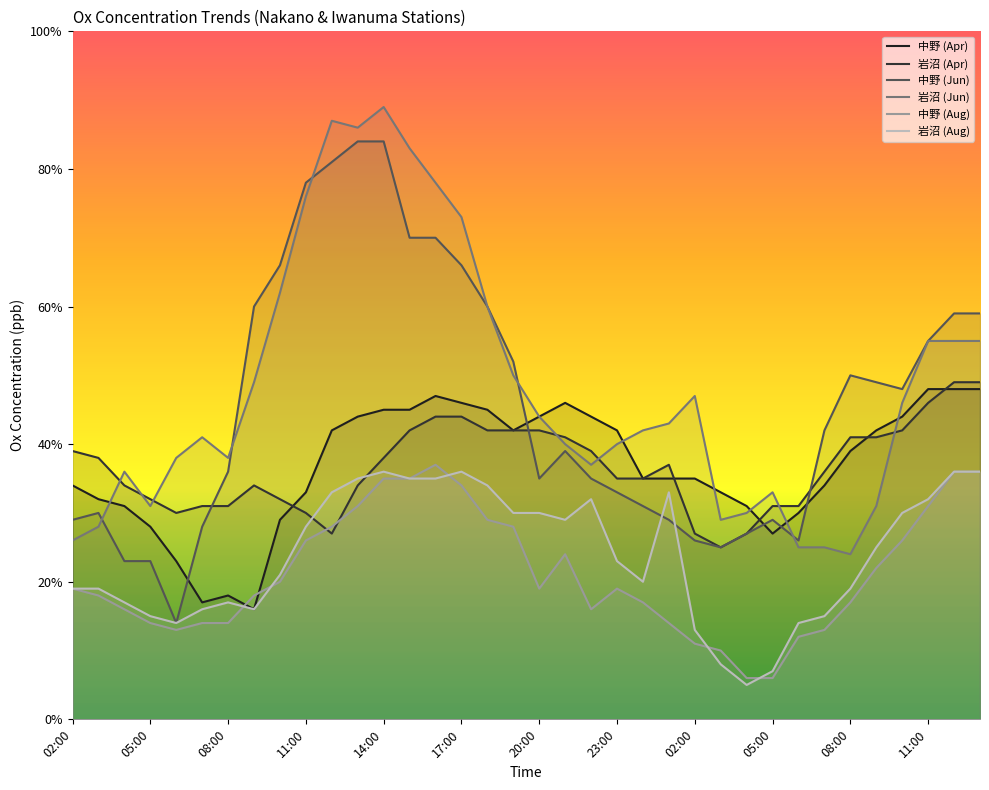

Reading right to left, transcribe all the data shown in this chart.

中野 (Apr): 48	48	48	44	42	39	34	30	27	31	33	35	35	35	42	44	46	44	42	45	46	47	45	45	44	42	33	29	16	18	17	23	28	31	32	34
岩沼 (Apr): 49	49	46	42	41	41	36	31	31	27	25	27	37	35	35	39	41	42	42	42	44	44	42	38	34	27	30	32	34	31	31	30	32	34	38	39
中野 (Jun): 59	59	55	48	49	50	42	26	29	27	25	26	29	31	33	35	39	35	52	60	66	70	70	84	84	81	78	66	60	36	28	14	23	23	30	29
岩沼 (Jun): 55	55	55	46	31	24	25	25	33	30	29	47	43	42	40	37	40	44	50	60	73	78	83	89	86	87	76	62	49	38	41	38	31	36	28	26
中野 (Aug): 36	36	31	26	22	17	13	12	6	6	10	11	14	17	19	16	24	19	28	29	34	37	35	35	31	28	26	20	18	14	14	13	14	16	18	19
岩沼 (Aug): 36	36	32	30	25	19	15	14	7	5	8	13	33	20	23	32	29	30	30	34	36	35	35	36	35	33	28	21	16	17	16	14	15	17	19	19